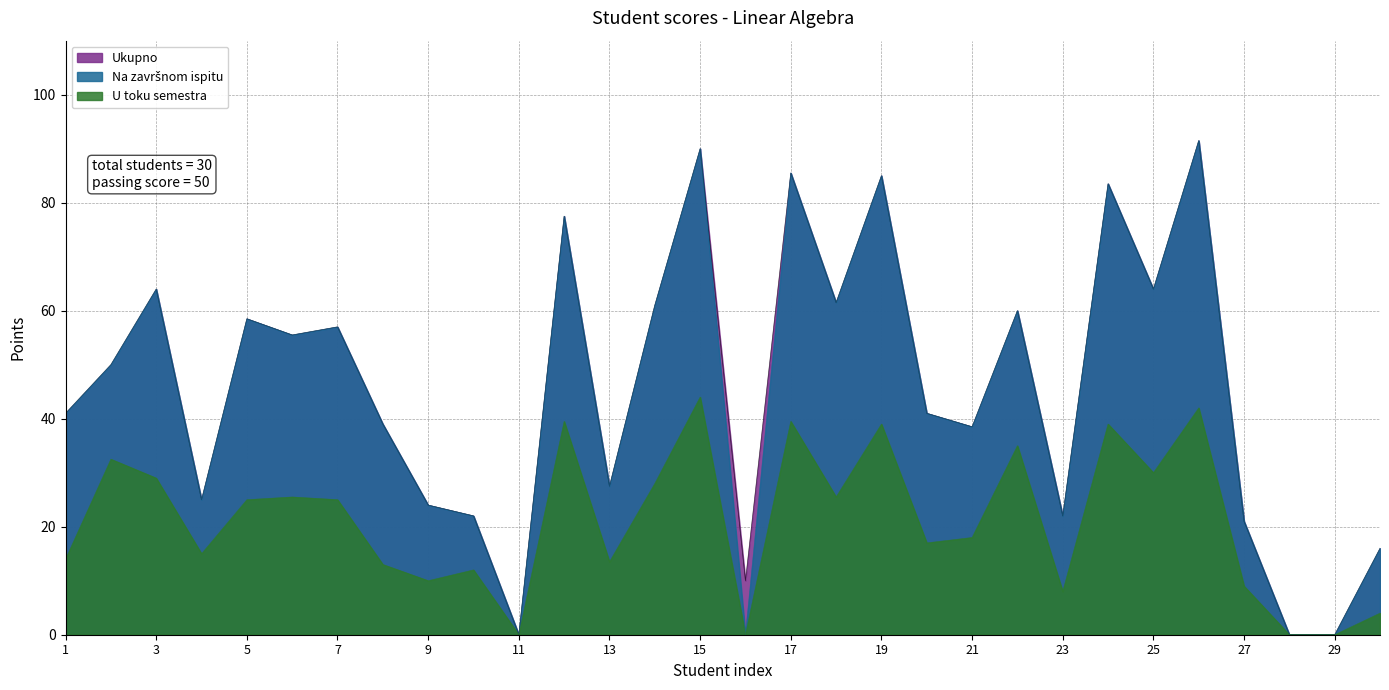

Rank the series by their maximum value, from highest to lowest.

Na završnom ispitu, Ukupno, U toku semestra